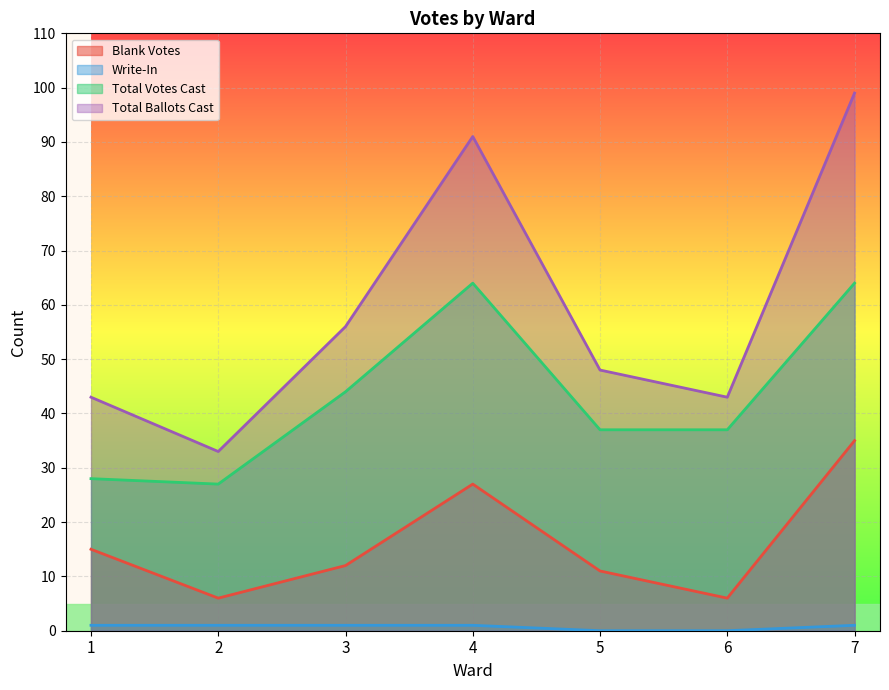

Where does the Total Votes Cast series first go above 37?

3